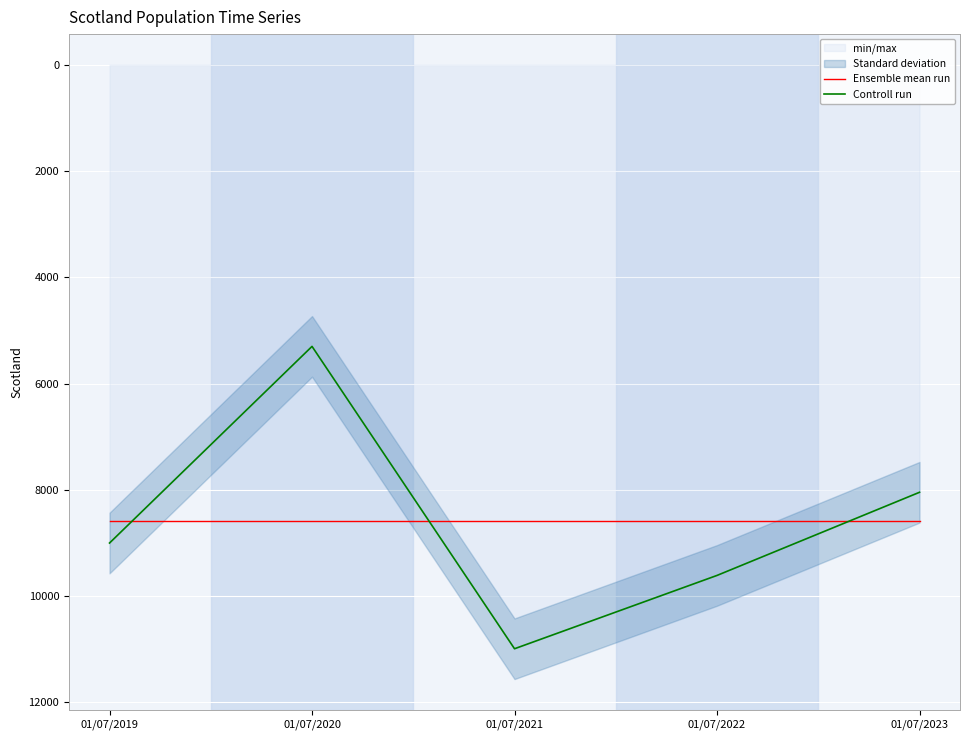

What is the approximate value of Ensemble mean run at 01/07/2023?

8589.8